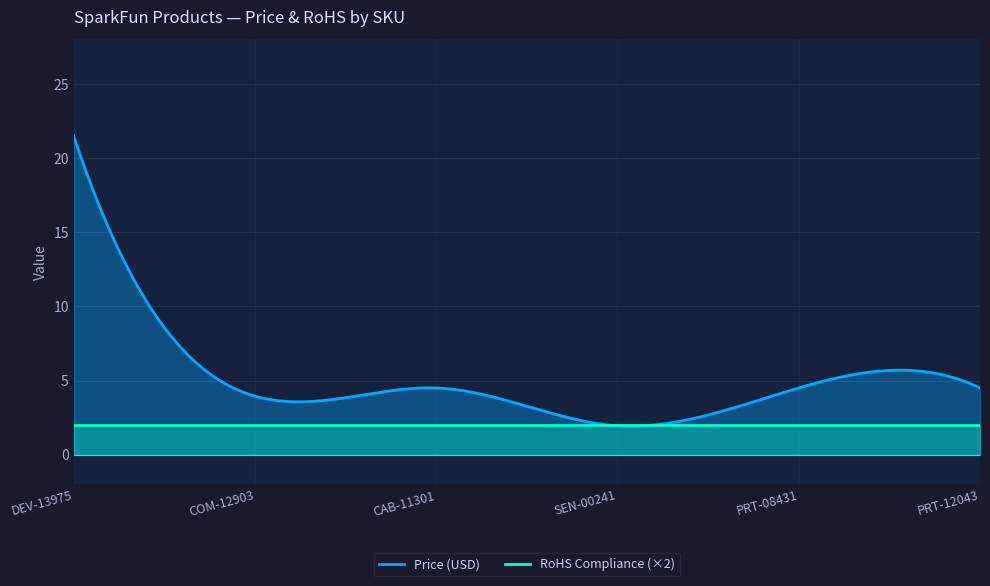

True or false: RoHS Compliance has more than 2 points higher than both neighbors.

False